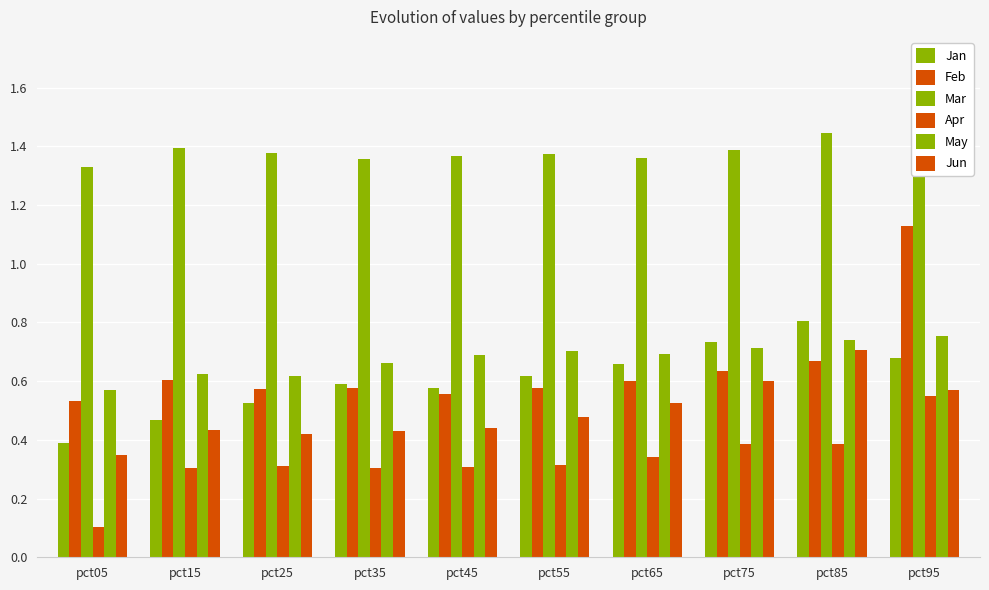

Is it true that Apr equals 0.3 at pct85?

False